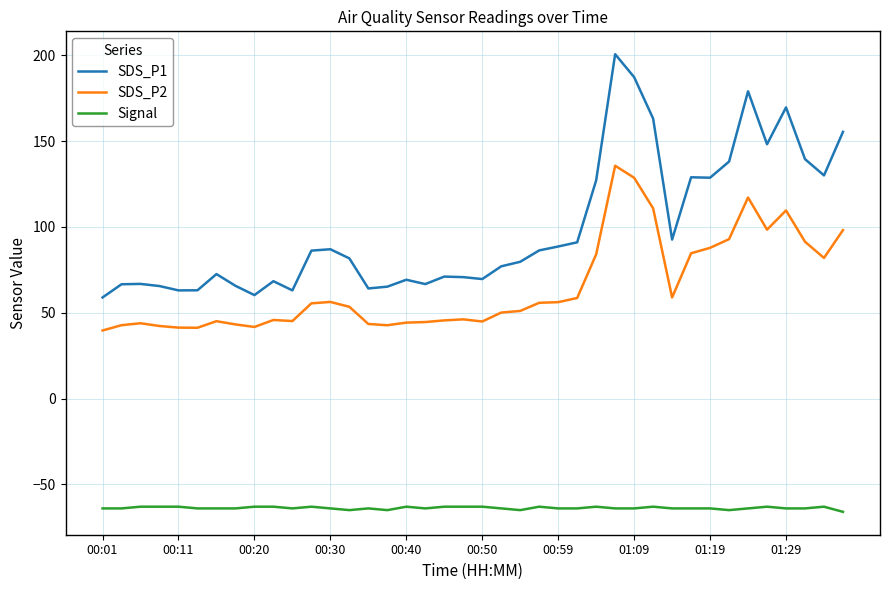

Which series has the largest total across all categories?

SDS_P1